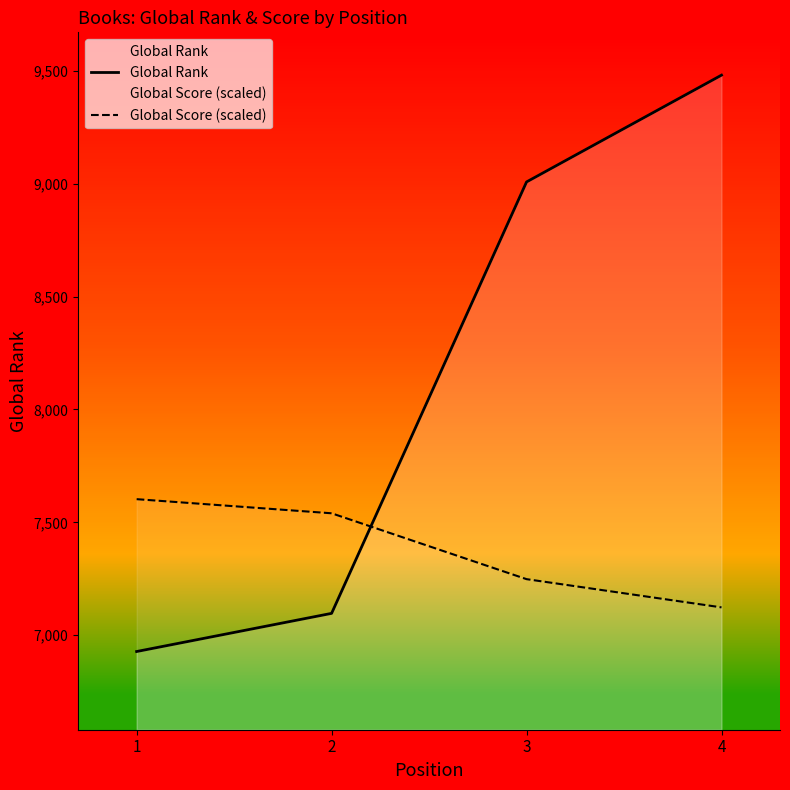

What is the value of the Global Rank point at the 1st from the left?

6928.0